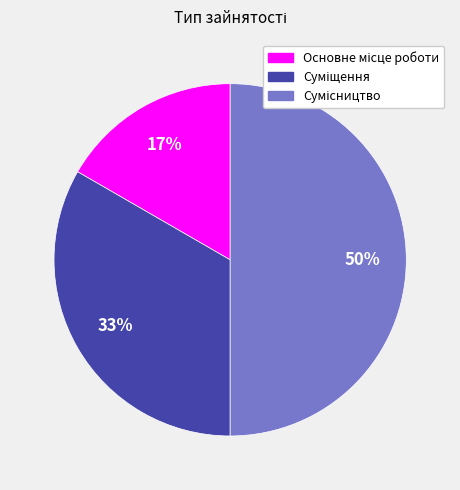

To the nearest percent, what is the difference between the largest and smallest slice percentages?

33%